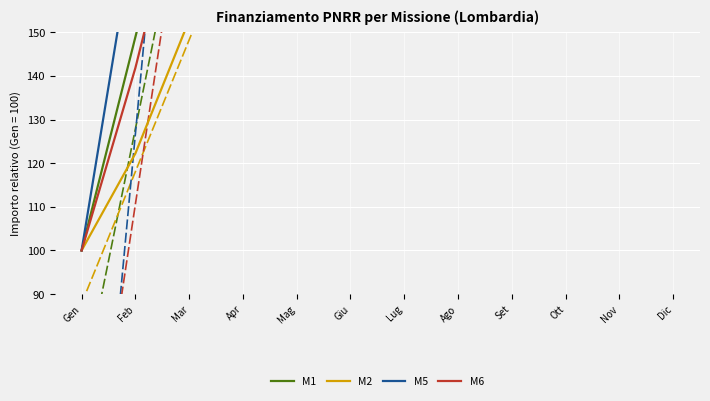

What is the value of the M5 point at the 10th from the left?

1190.0